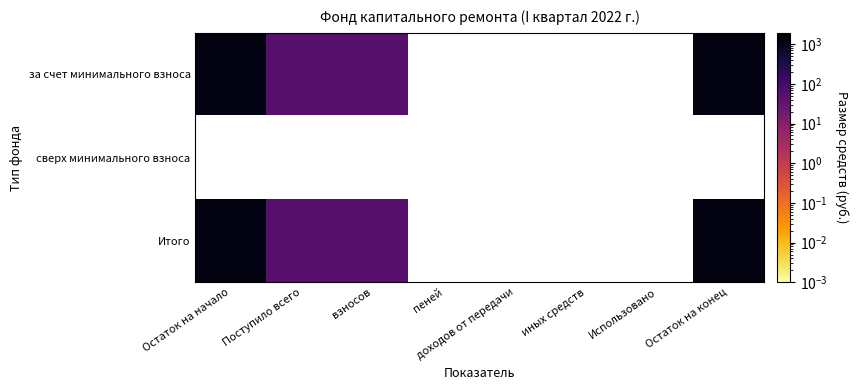

Between Остаток на начало and взносов, which series saw the biggest shift?

за счет минимального взноса